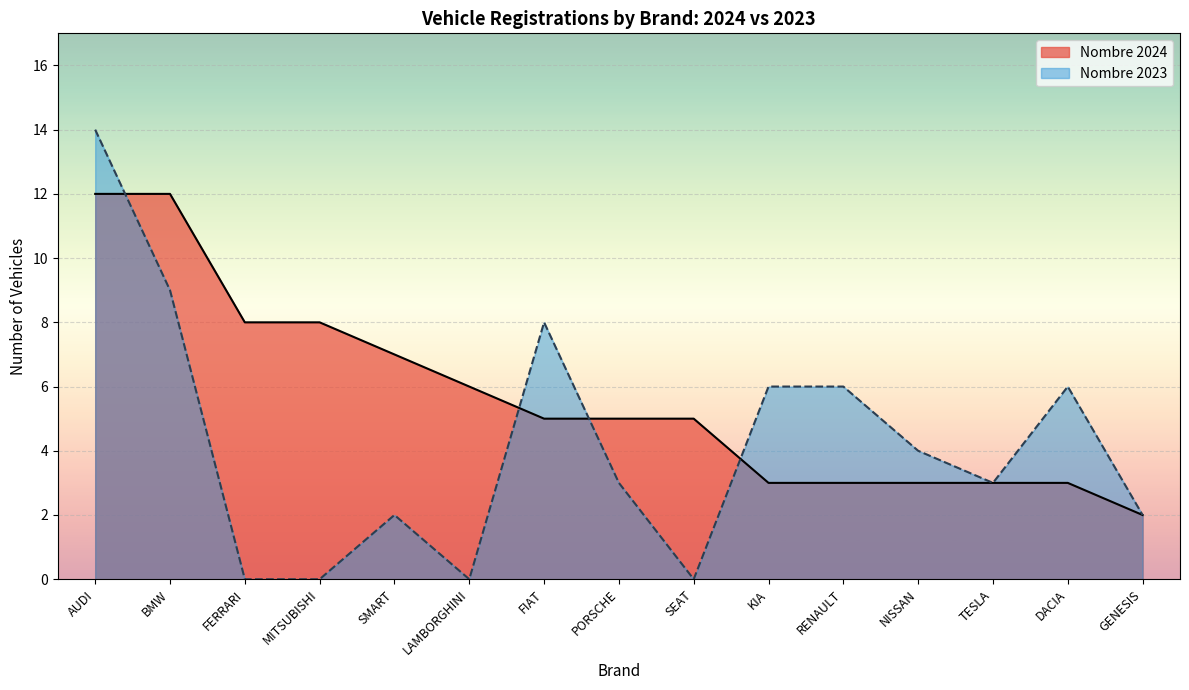

At which category is the sum across all series the highest?

AUDI